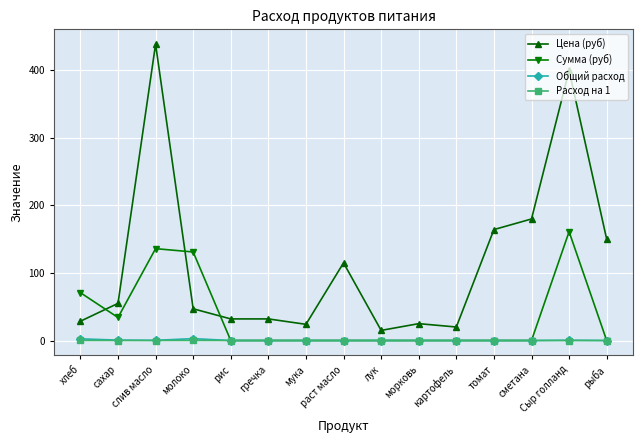

What is the greatest value displayed?

438.9